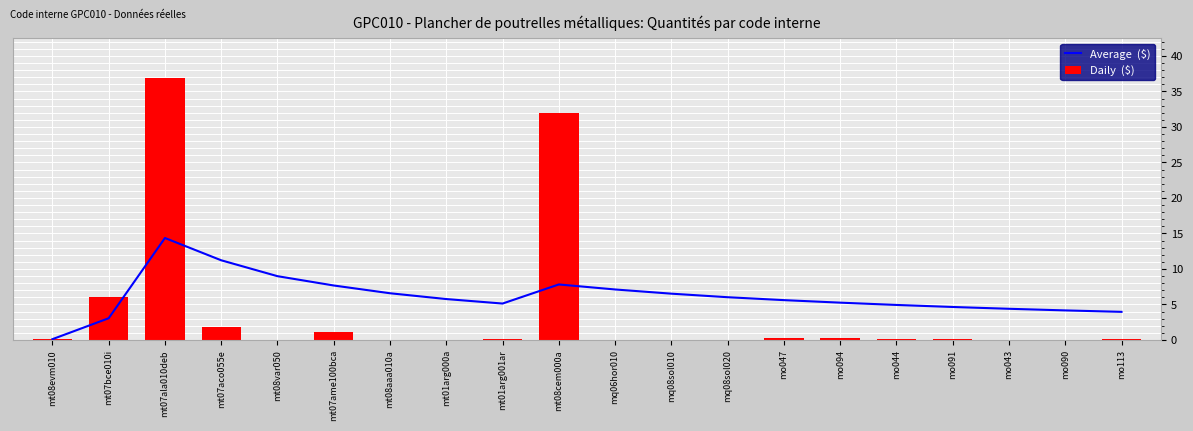

What position from the left is mq06hor010?

11